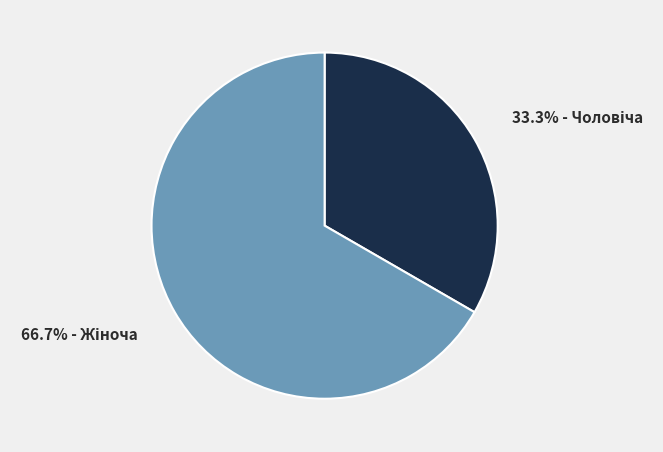

Is there a majority slice in this chart?

Yes